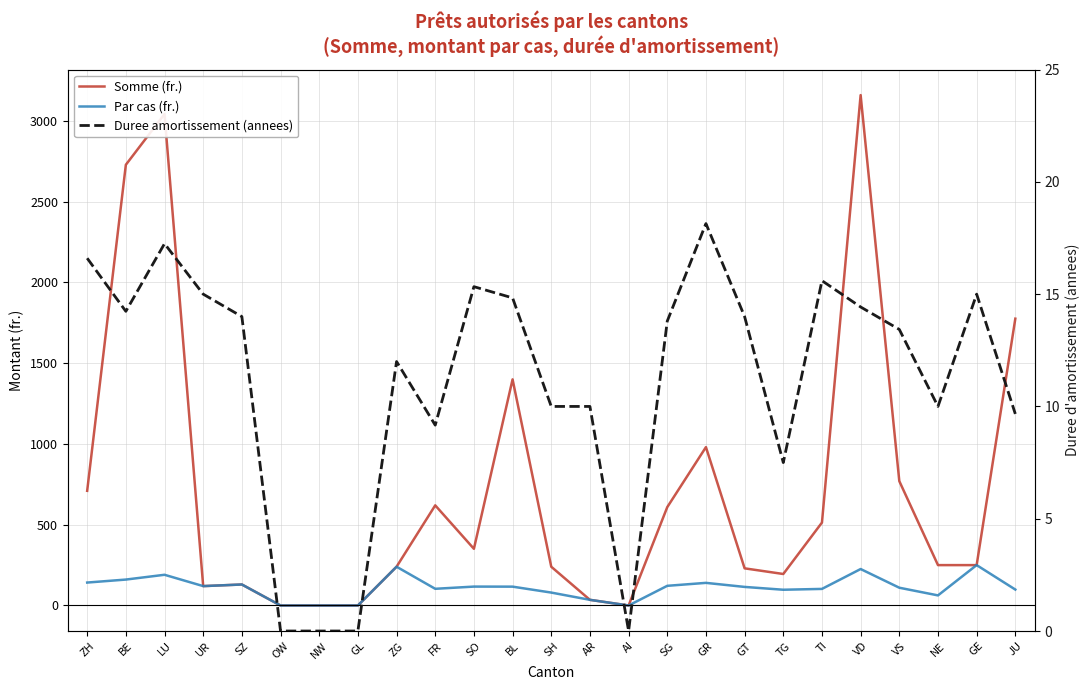

True or false: Somme (fr.) and Duree amortissement (annees) cross at least once.

False